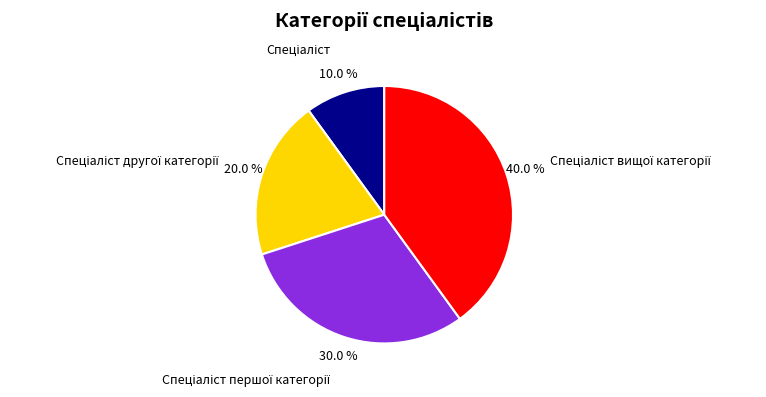

Is there any slice that represents more than half of the pie?

No